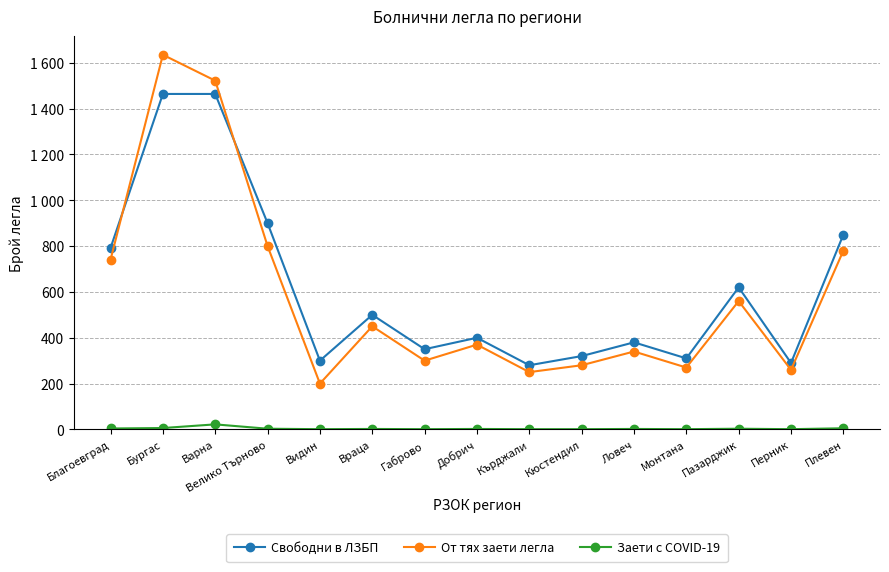

What is the total value across all series at Бургас?

3105